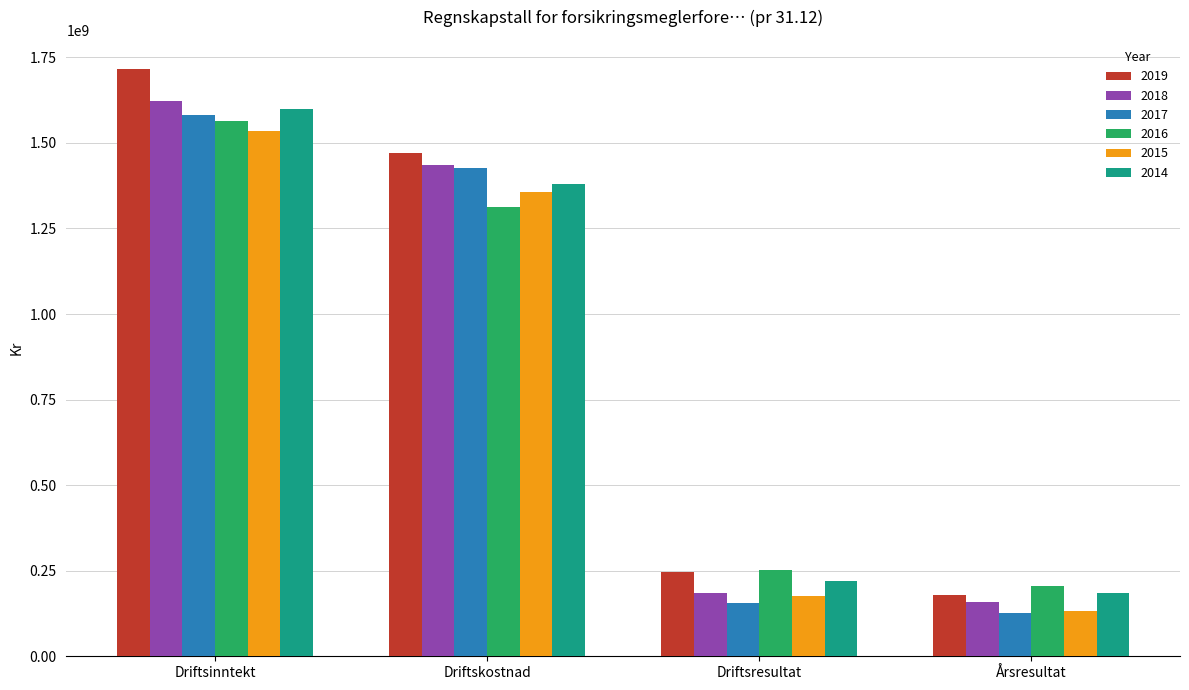

What are all the series names shown in the legend?

2019, 2018, 2017, 2016, 2015, 2014